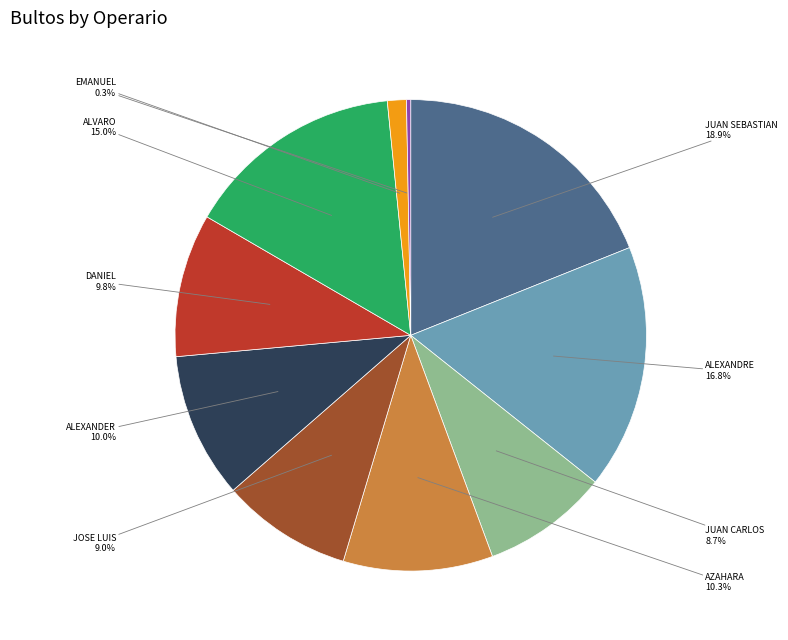

What is the ratio of the value at ALVARO to the value at EMANUEL?

52.0